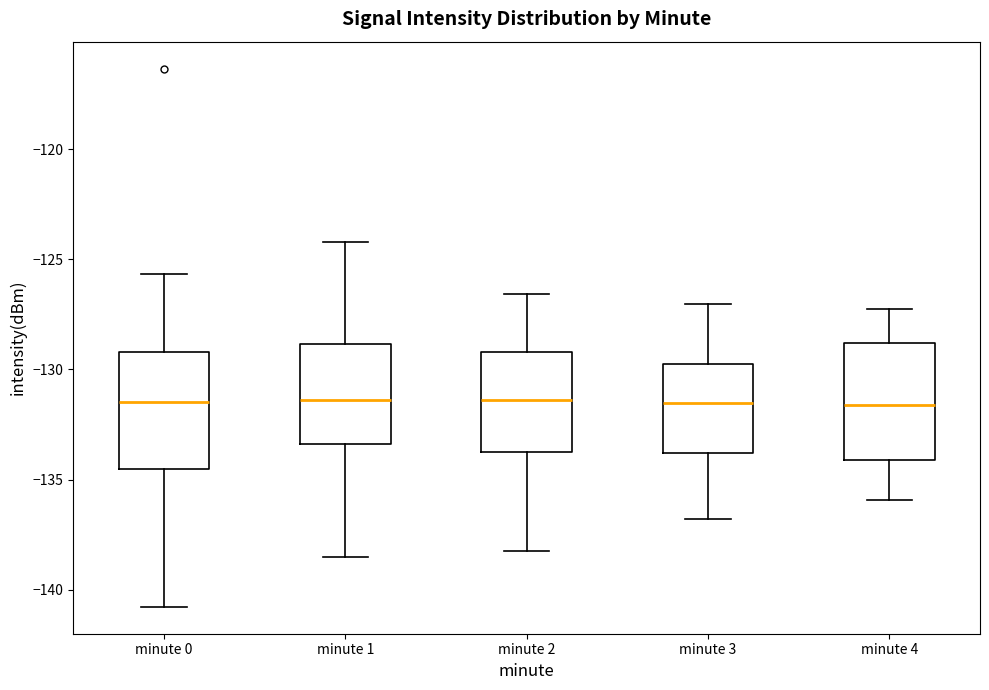

Reading left to right, transcribe this box plot: for each box, give where its median line is, the range the box spans, and where its two whiskers end, as read against the y-axis. The values are not printed on the chart, so give them approximately, as read against the axis.

minute 0: median -131.5, box -134.5 to -129.0, whiskers -141.0 to -125.5
minute 1: median -131.5, box -133.5 to -129.0, whiskers -138.5 to -124.0
minute 2: median -131.5, box -133.5 to -129.0, whiskers -138.0 to -126.5
minute 3: median -131.5, box -134.0 to -129.5, whiskers -137.0 to -127.0
minute 4: median -131.5, box -134.0 to -129.0, whiskers -136.0 to -127.0